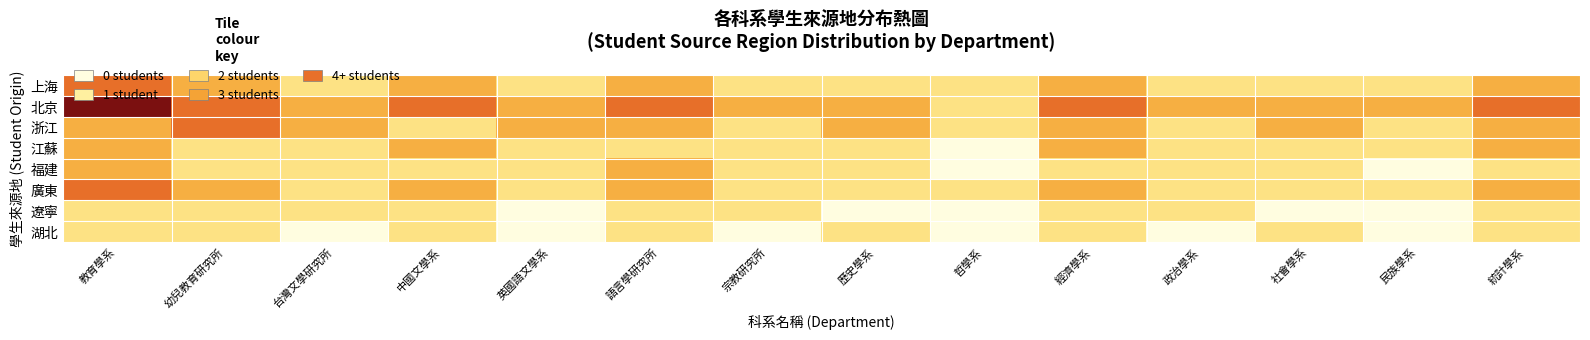

Count the number of categories in the chart.

14